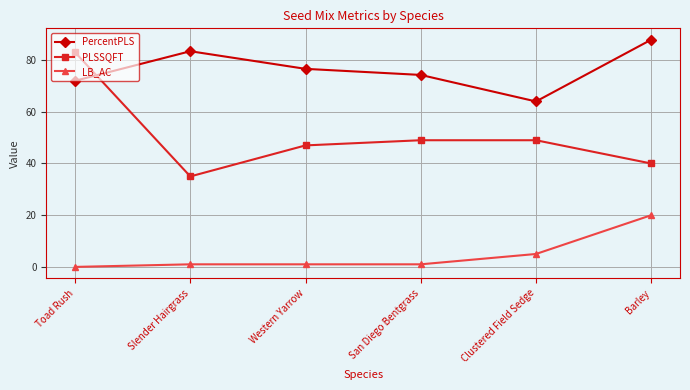

At which label does LB_AC reach its minimum?

Toad Rush